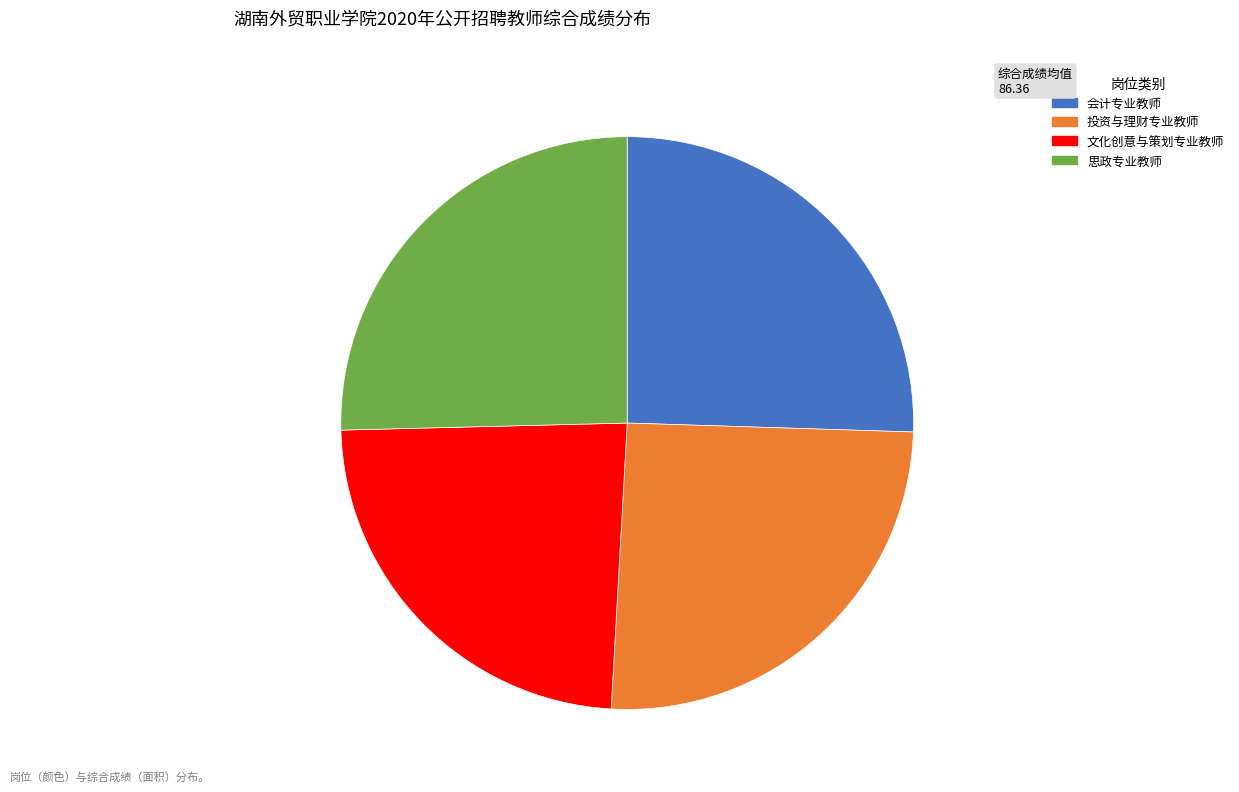

Combined, do 会计专业教师 and 思政专业教师 account for over 50%?

Yes